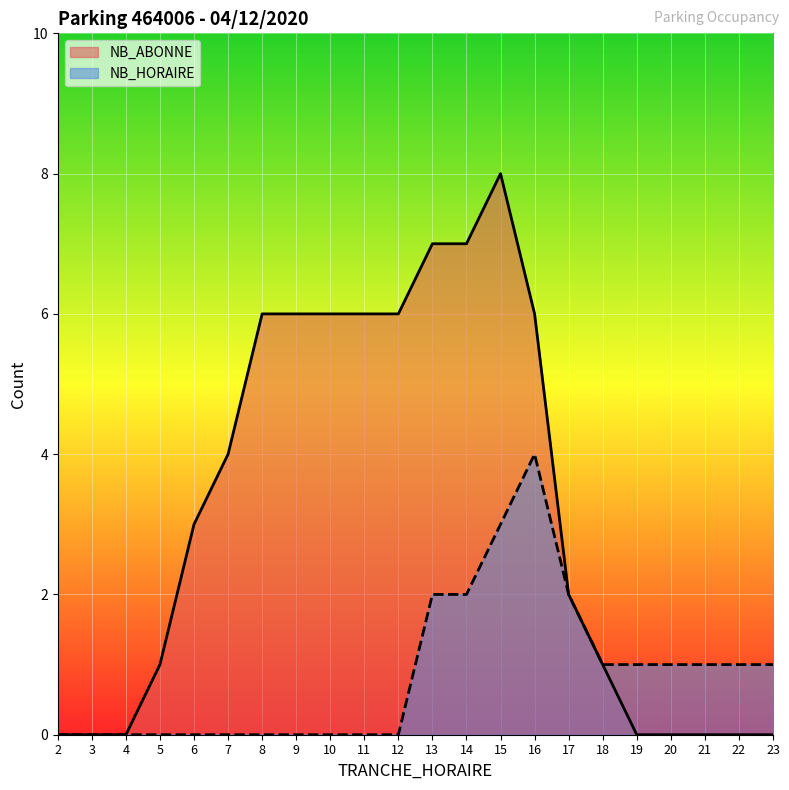

How many NB_ABONNE values are between 0 and 6?

19